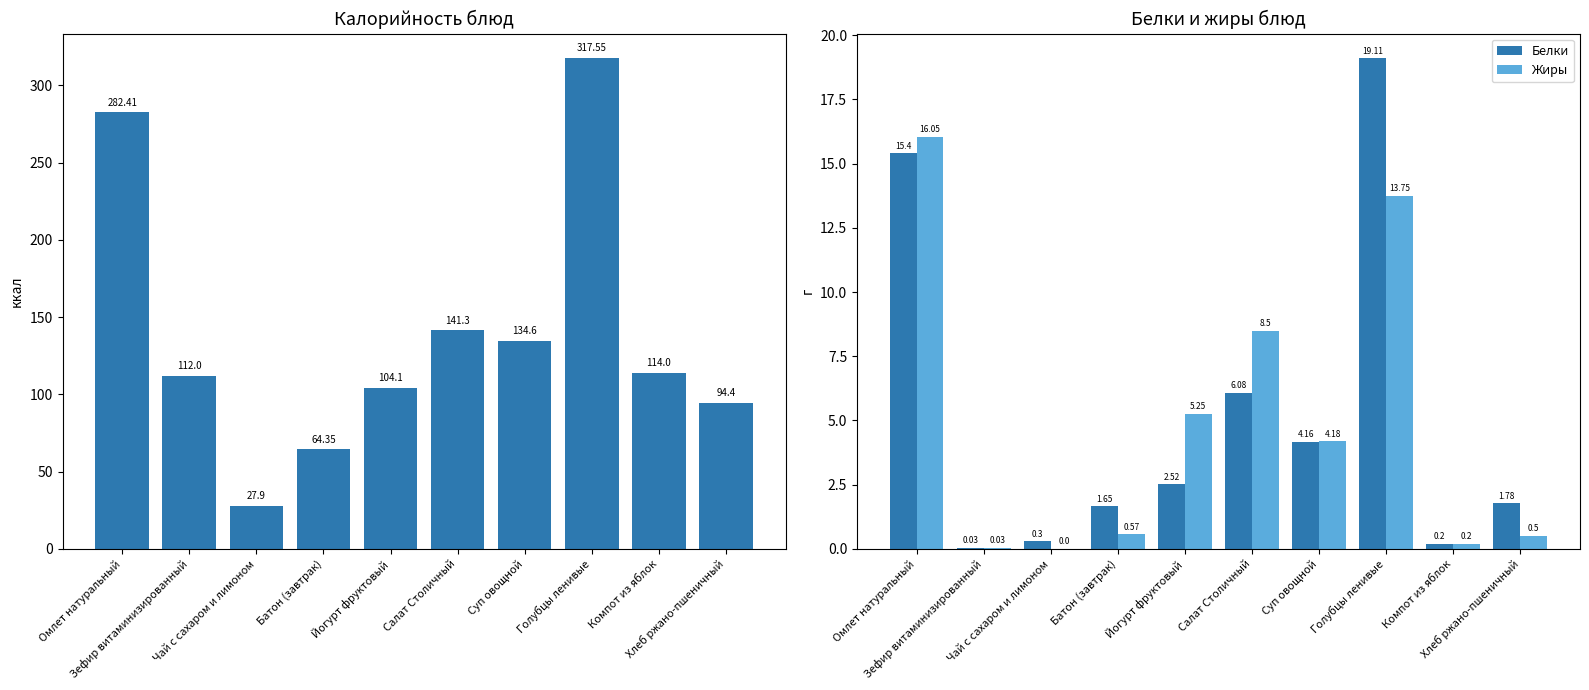

What is the label of the 6th bar from the right?

Йогурт фруктовый